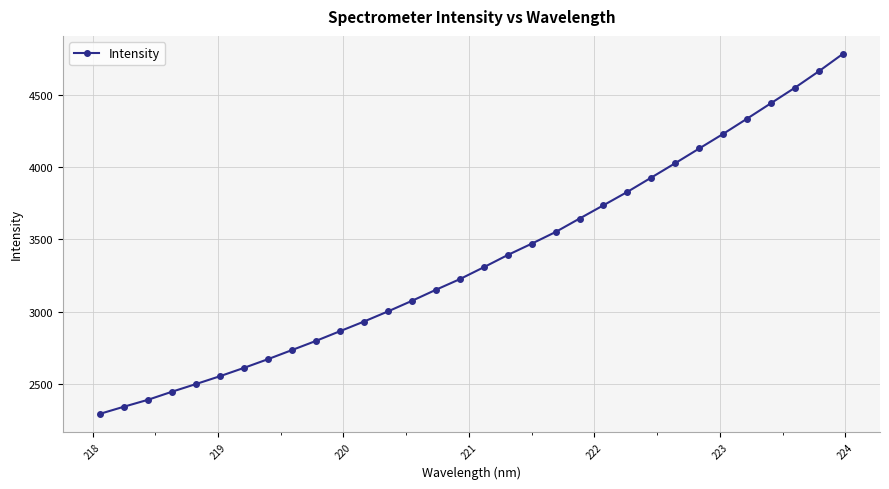

True or false: the data has more than 2 interior local peaks.

False